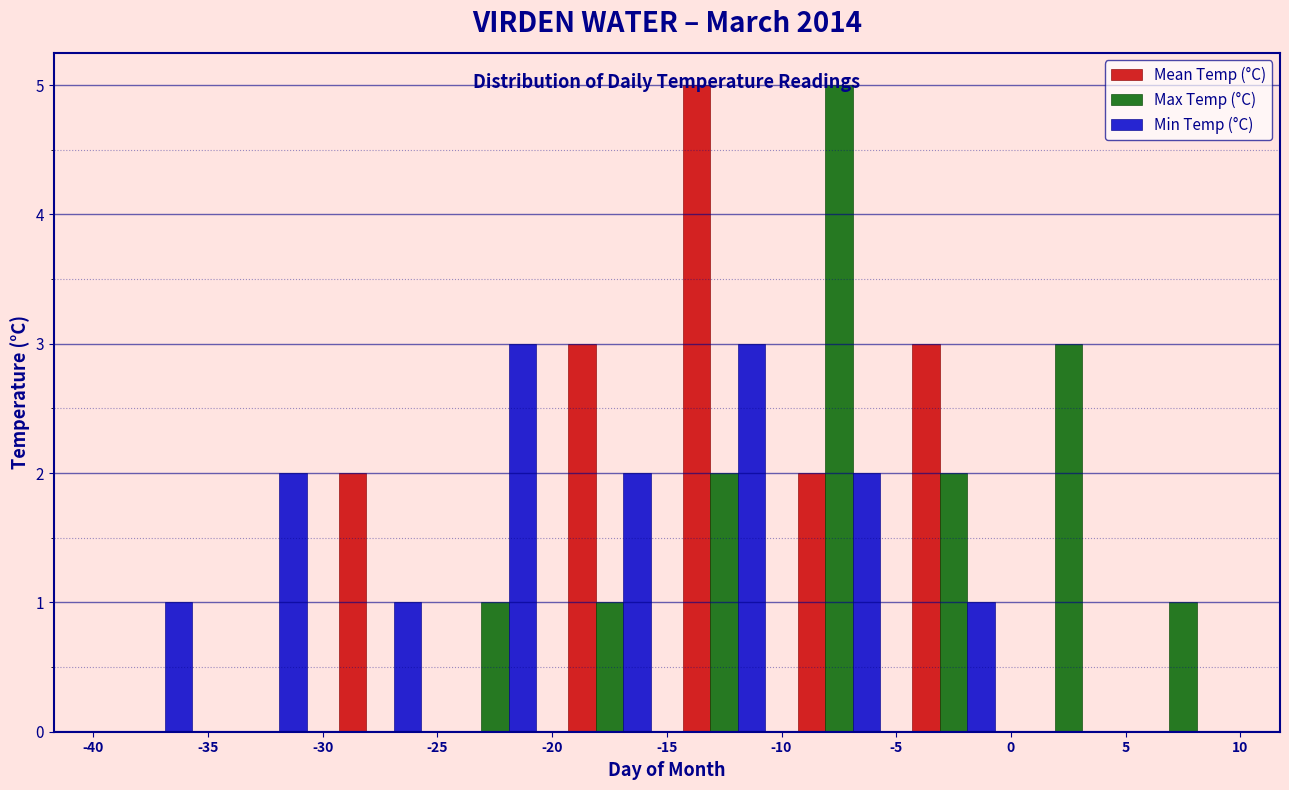

Reading left to right, list every range on the x-axis with the height of the bar of each series over it. The values are not printed on the chart, so give them approximately, as read against the axis.

-40 to -35: Mean Temp (°C)=0	Max Temp (°C)=0	Min Temp (°C)=1
-35 to -30: Mean Temp (°C)=0	Max Temp (°C)=0	Min Temp (°C)=2
-30 to -25: Mean Temp (°C)=2	Max Temp (°C)=0	Min Temp (°C)=1
-25 to -20: Mean Temp (°C)=0	Max Temp (°C)=1	Min Temp (°C)=3
-20 to -15: Mean Temp (°C)=3	Max Temp (°C)=1	Min Temp (°C)=2
-15 to -10: Mean Temp (°C)=5	Max Temp (°C)=2	Min Temp (°C)=3
-10 to -5: Mean Temp (°C)=2	Max Temp (°C)=5	Min Temp (°C)=2
-5 to 0: Mean Temp (°C)=3	Max Temp (°C)=2	Min Temp (°C)=1
0 to 5: Mean Temp (°C)=0	Max Temp (°C)=3	Min Temp (°C)=0
5 to 10: Mean Temp (°C)=0	Max Temp (°C)=1	Min Temp (°C)=0